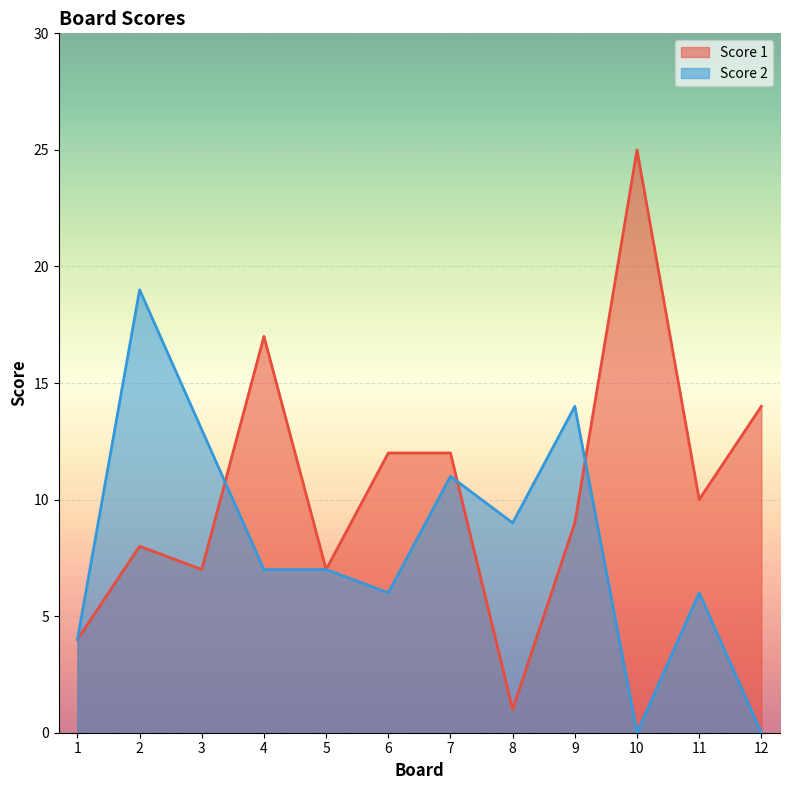

The Score 1 series shows 6 at 1. True or false?

False